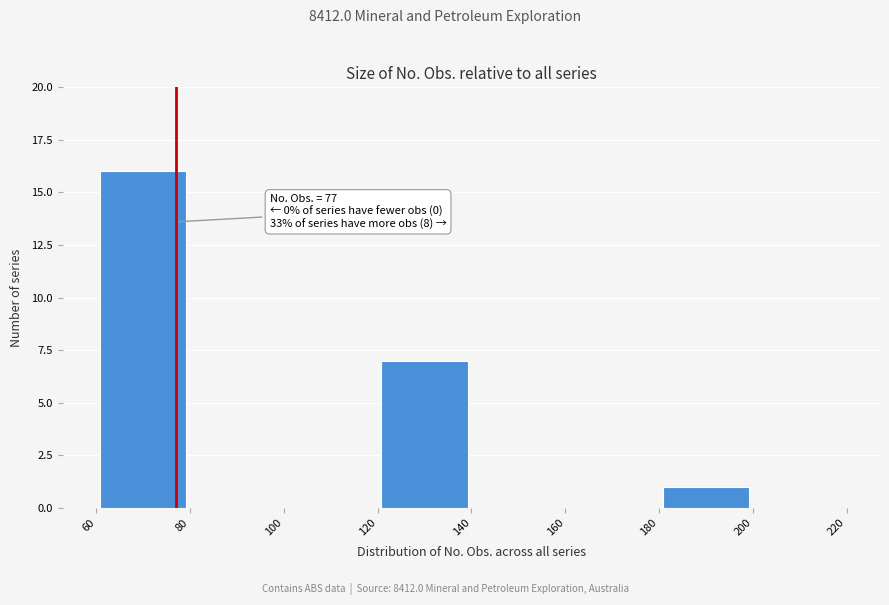

Over which range of the x-axis is the bar tallest?

60 to 80